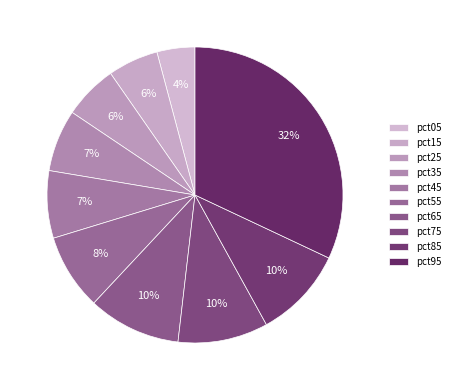

To the nearest percent, what percentage of the pie is pct35?

7%